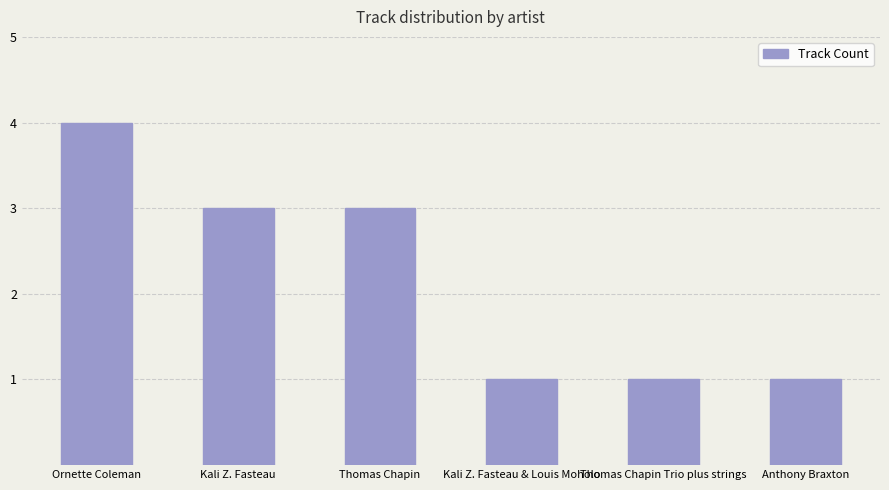

Reading left to right, list all the values displayed in this chart.

4	3	3	1	1	1